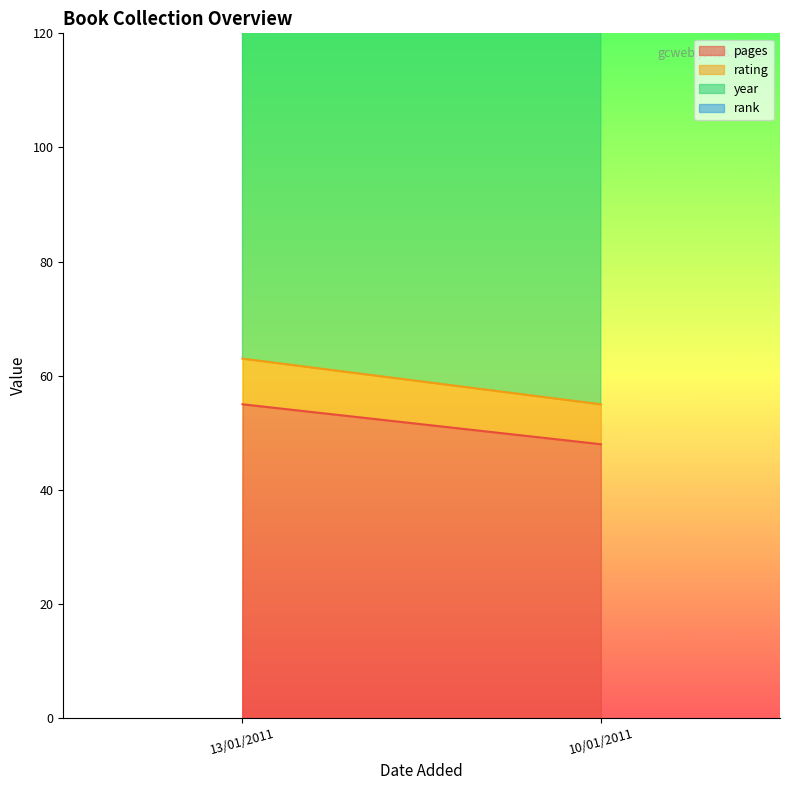

True or false: pages has a value of 78 at 13/01/2011.

False